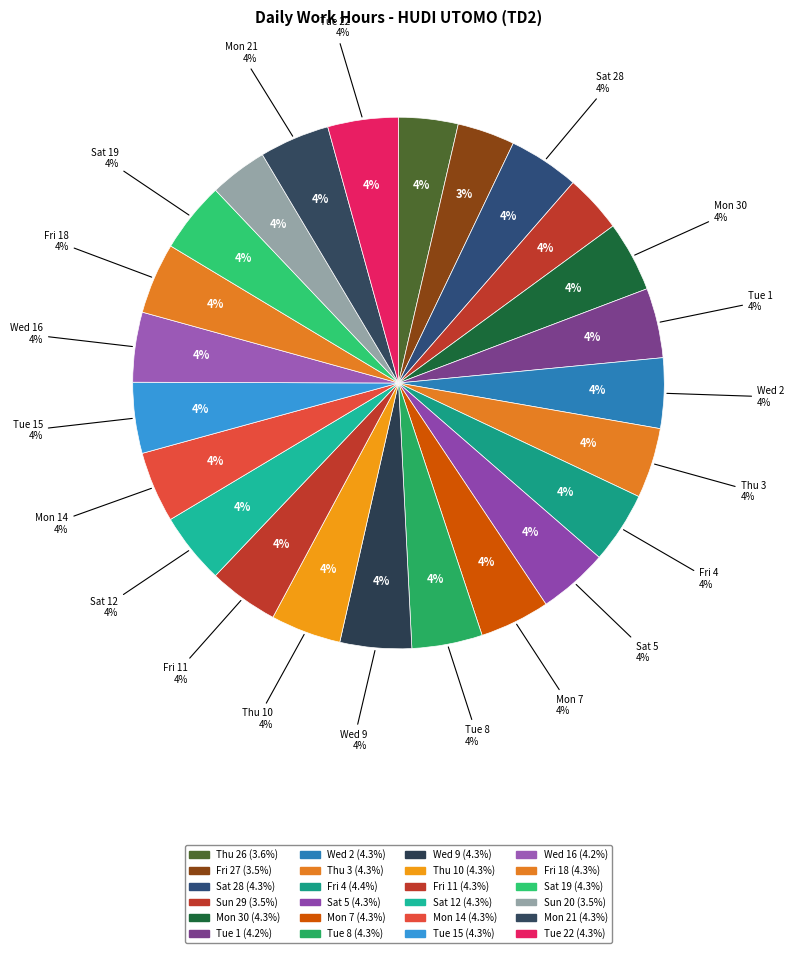

What percentage is the Wed 2 slice, to the nearest percent?

4%